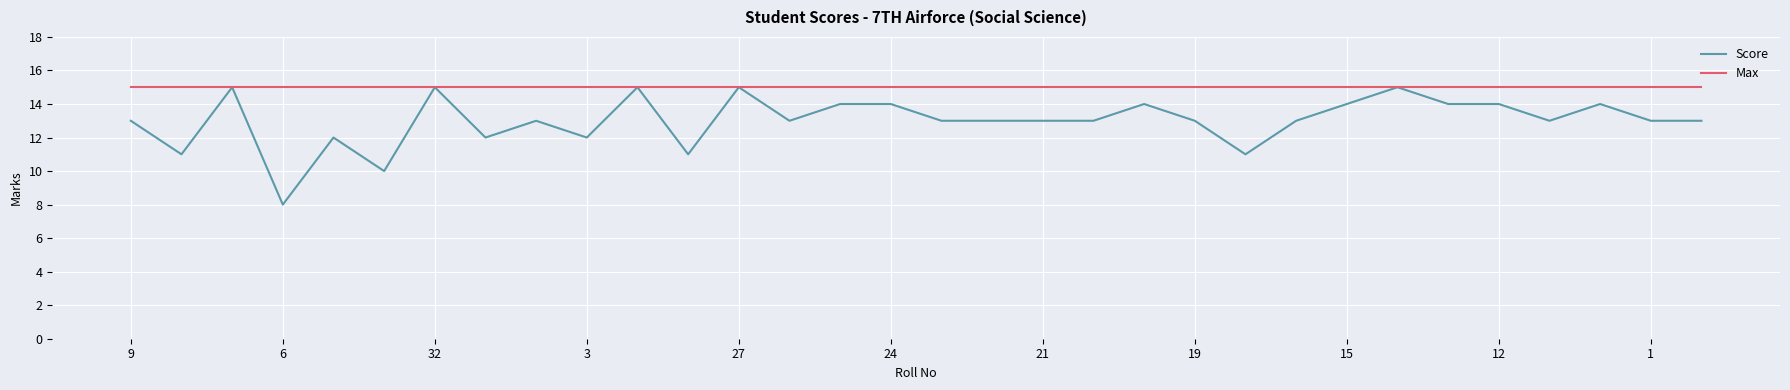

Does the chart display data point markers on the line(s)?

No